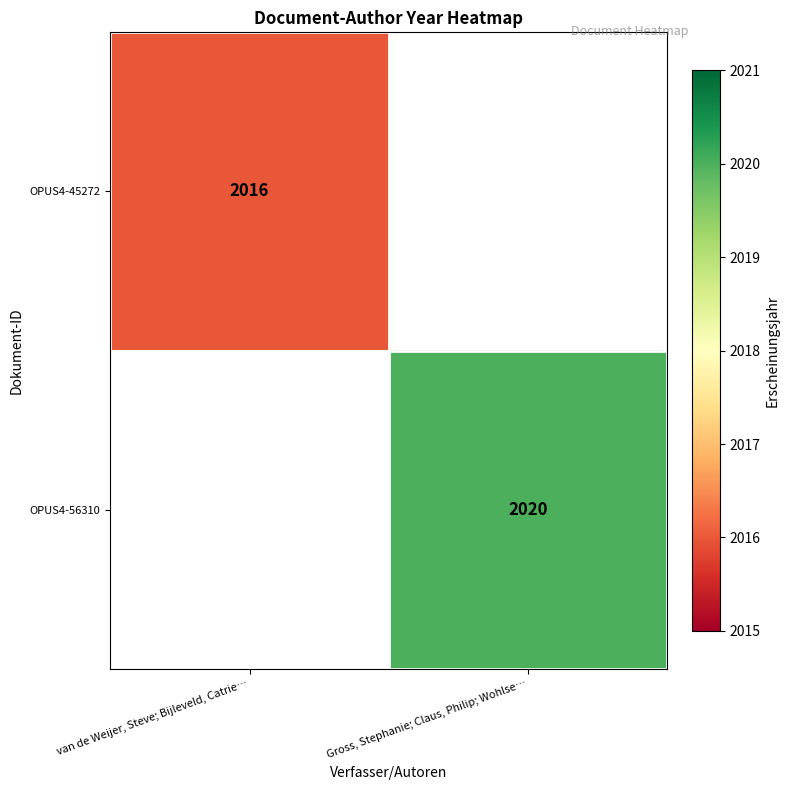

True or false: OPUS4-56310 has a value of 2020 at Gross, Stephanie; Claus, Philip; Wohlse….

True